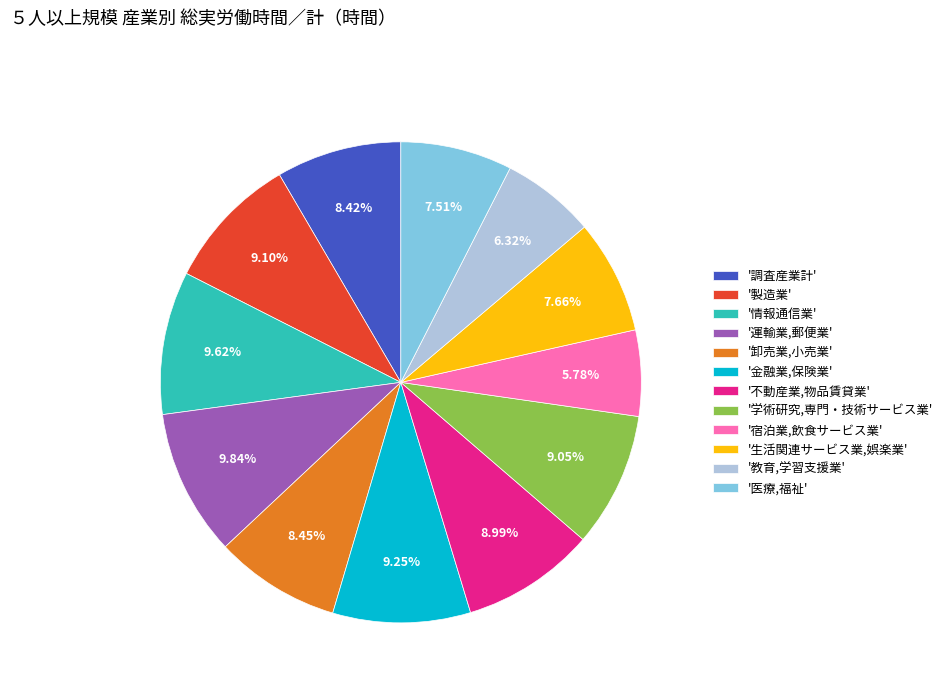

Combined, do '製造業' and '調査産業計' account for over 50%?

No